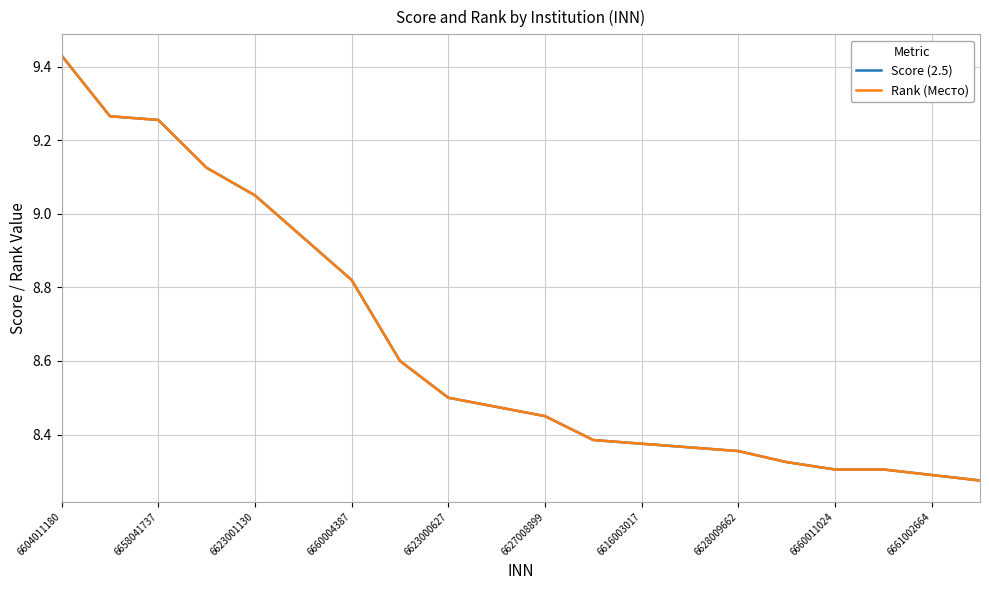

What is the lowest value of the Rank (Место) series?

8.3